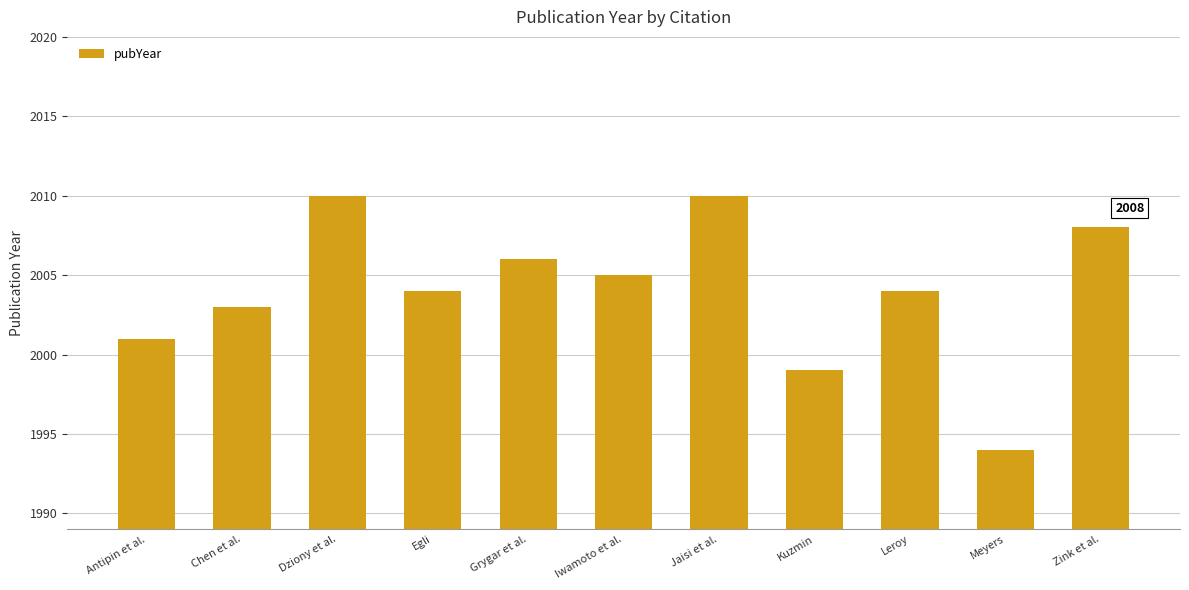

What is the ratio of the value at Kuzmin to the value at Dziony et al.?

1.0